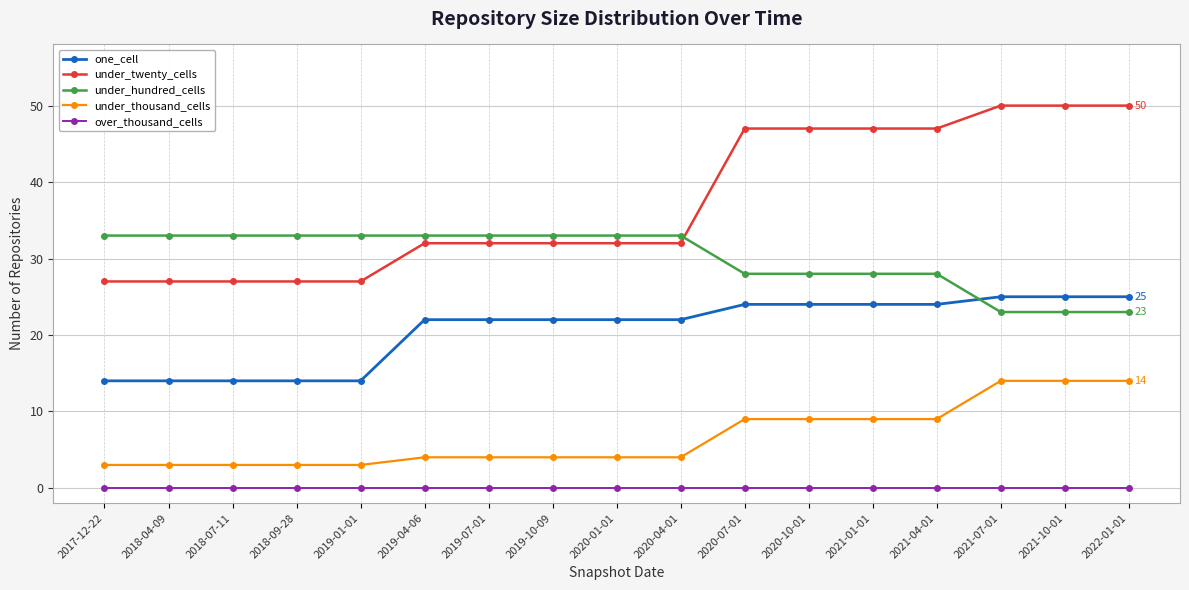

How many categories are shown in the chart?

17